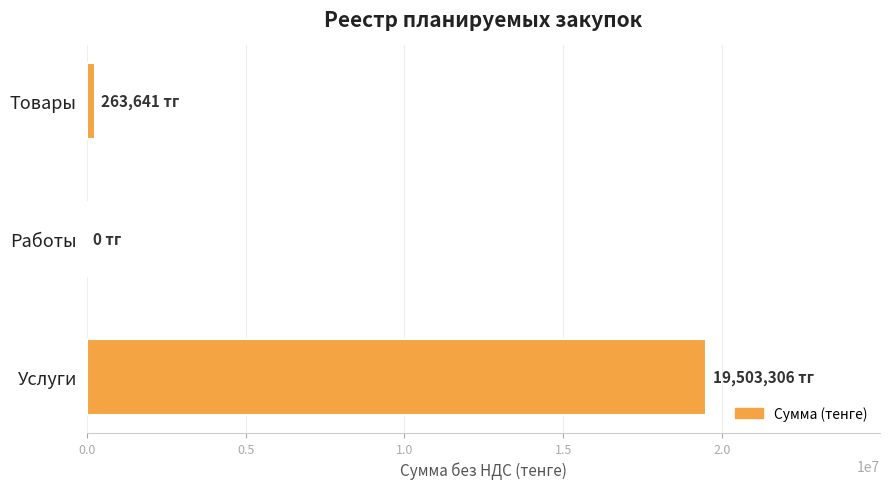

Does the chart contain stacked bars?

No